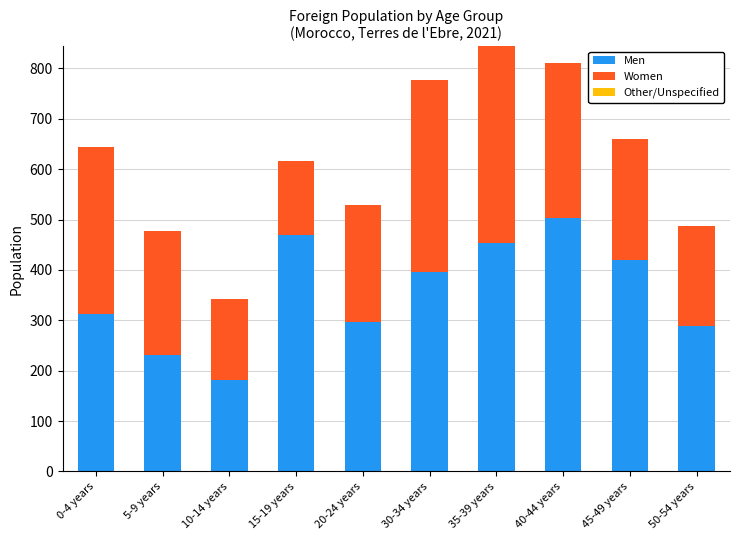

Reading left to right, list the values for the Men series.

0-4 years=313	5-9 years=231	10-14 years=182	15-19 years=470	20-24 years=297	30-34 years=396	35-39 years=454	40-44 years=504	45-49 years=420	50-54 years=289